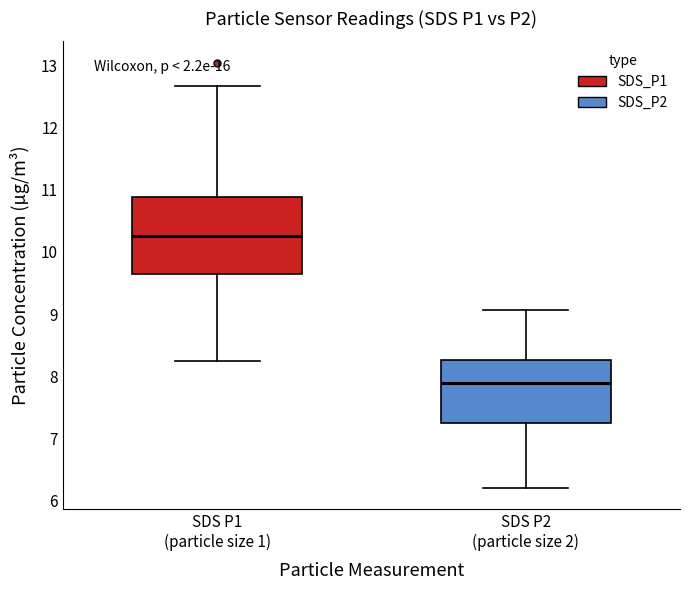

Reading left to right, read every box against the y-axis: the position of its median line, the range the box covers, and the ends of its whiskers. The values are not printed on the chart, so give them approximately, as read against the axis.

SDS P1 (particle size 1): median 10.3, box 9.6 to 10.9, whiskers 8.3 to 12.7
SDS P2 (particle size 2): median 7.9, box 7.2 to 8.3, whiskers 6.2 to 9.1